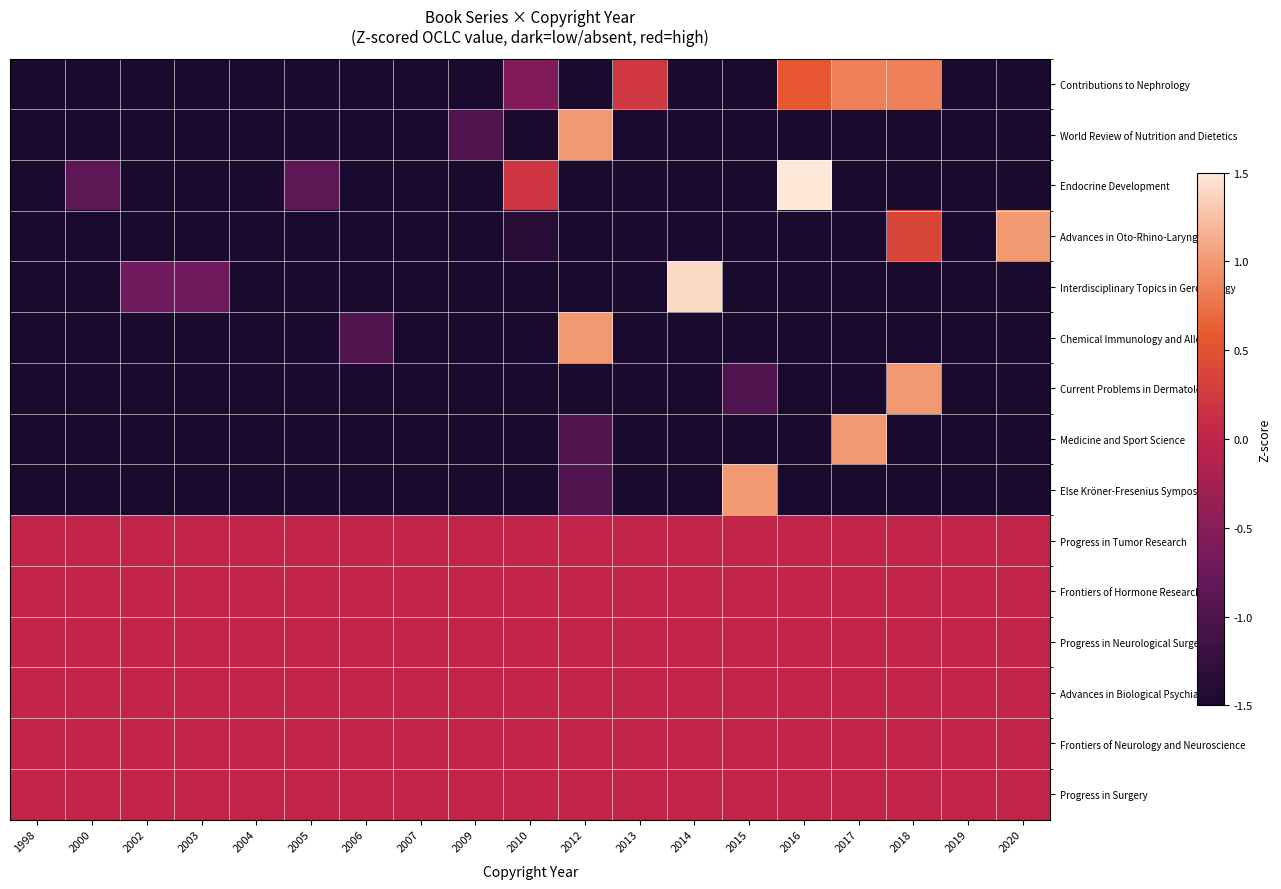

Which has a higher value, 2014 or 2013?

2013